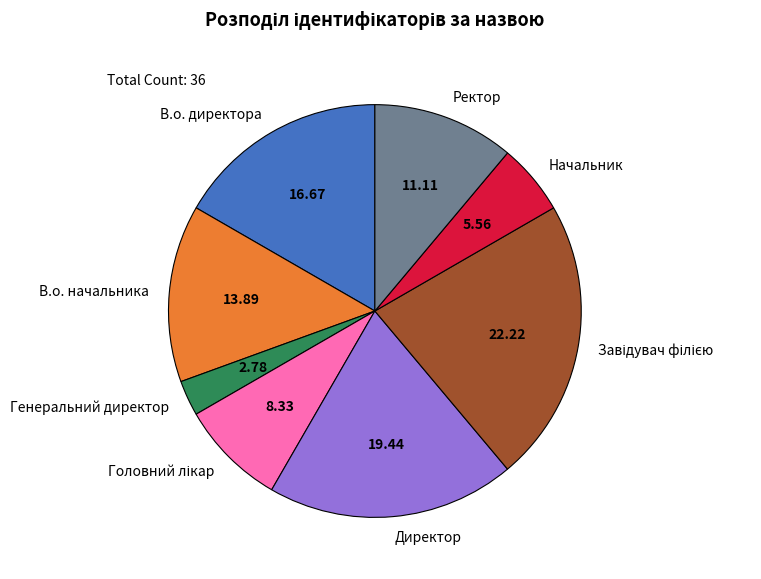

How many slices are in this pie chart?

8